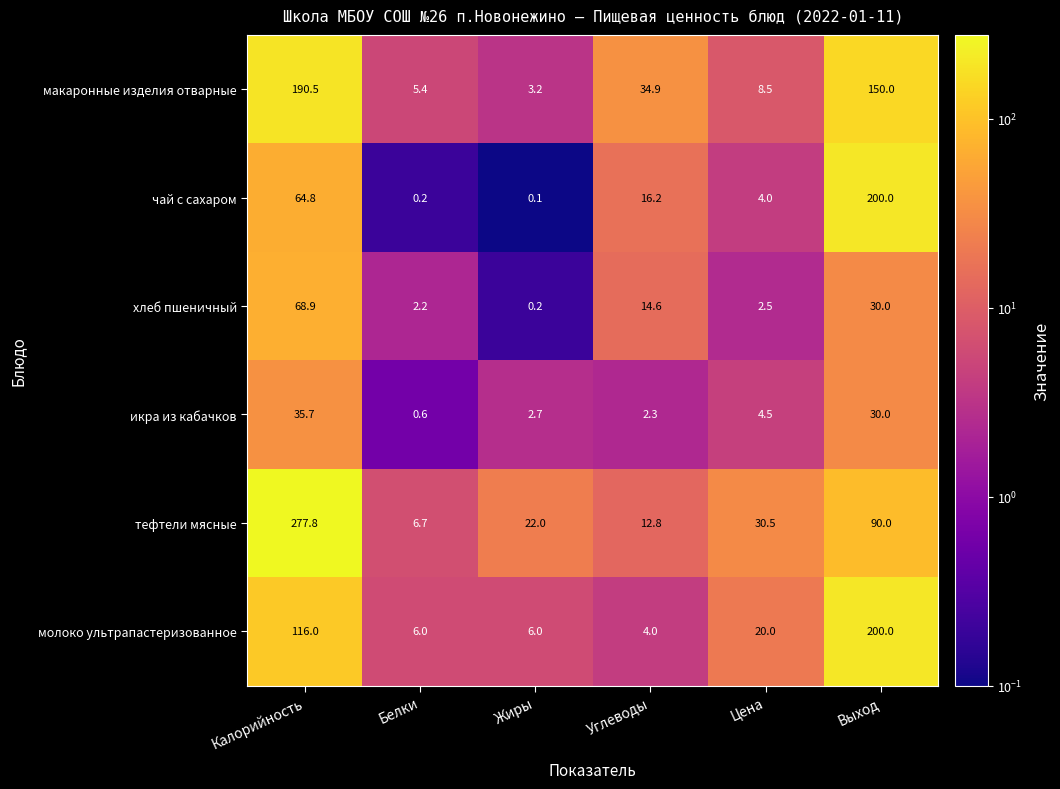

Which label corresponds to the smallest value in the chart?

Жиры